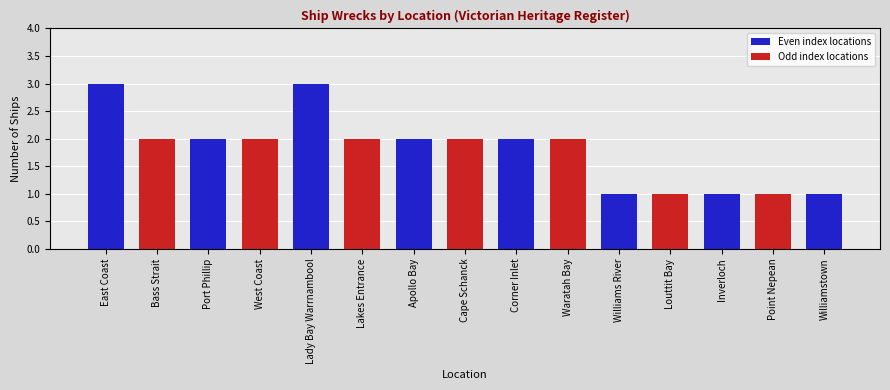

How many data points does each series have?

15